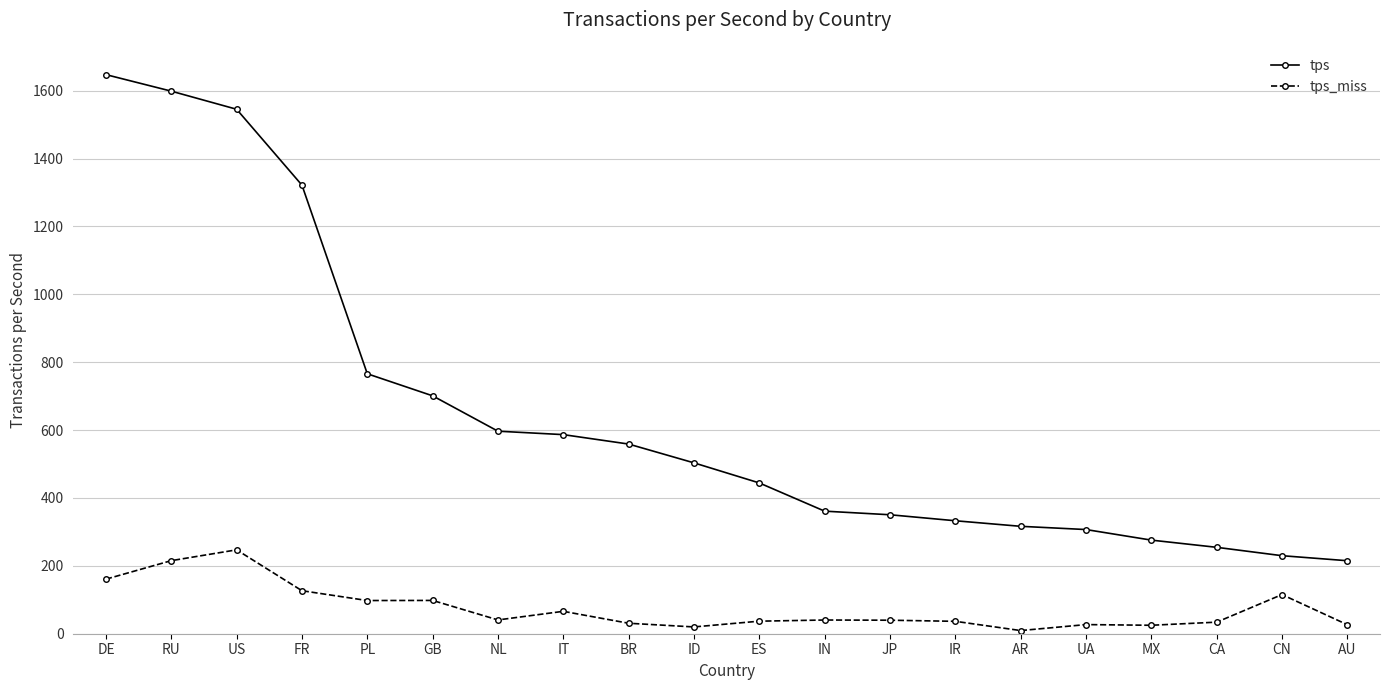

True or false: tps_miss and tps intersect in this chart.

False